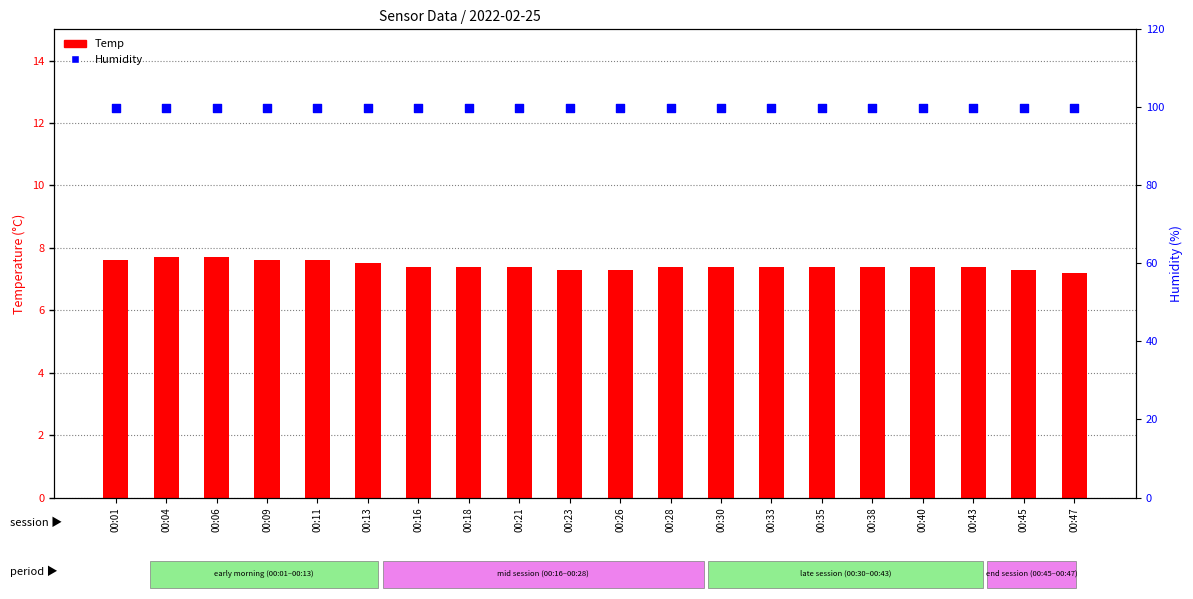

Which series reaches the minimum Y coordinate?

Temp